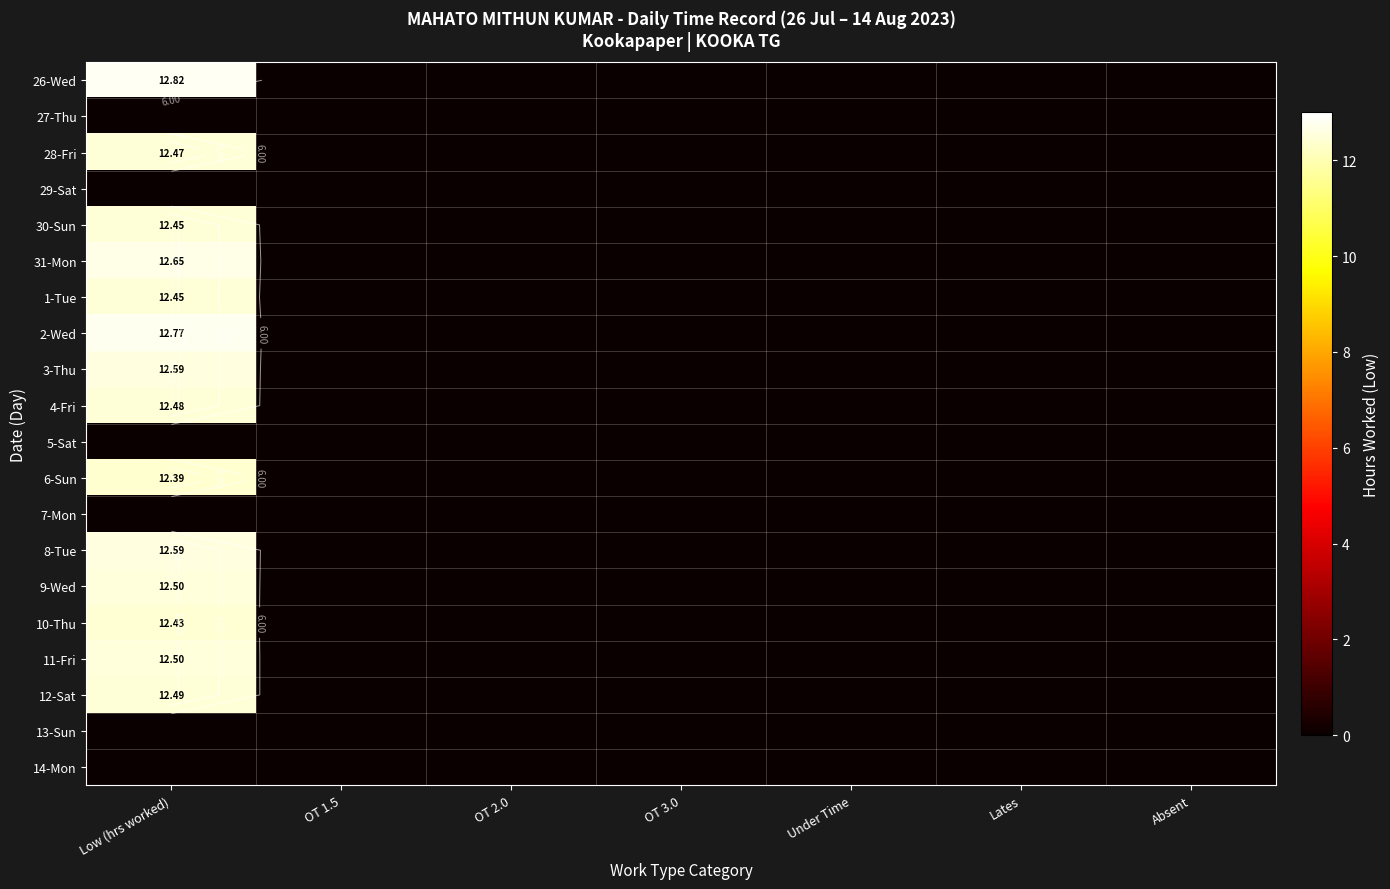

How many positive values does the 8-Tue series have?

1